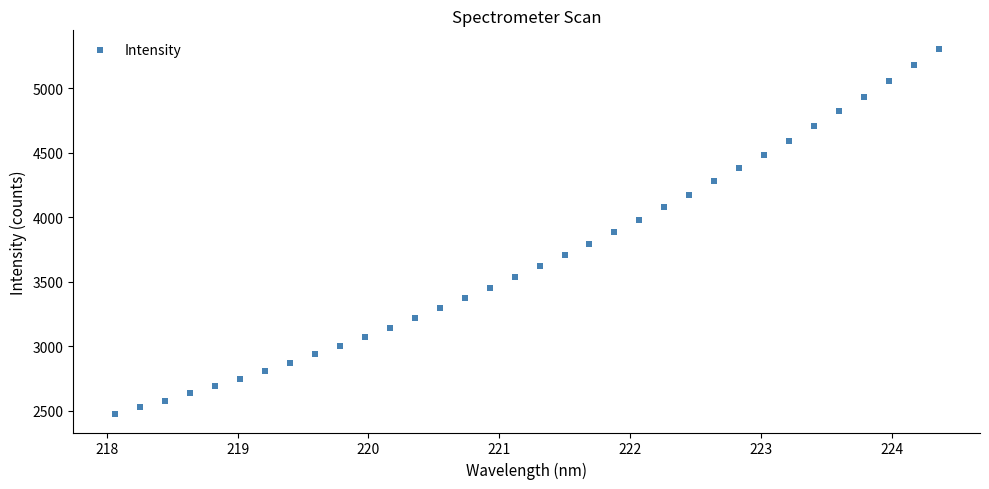

What is the range of X values (max minus min)?

6.3